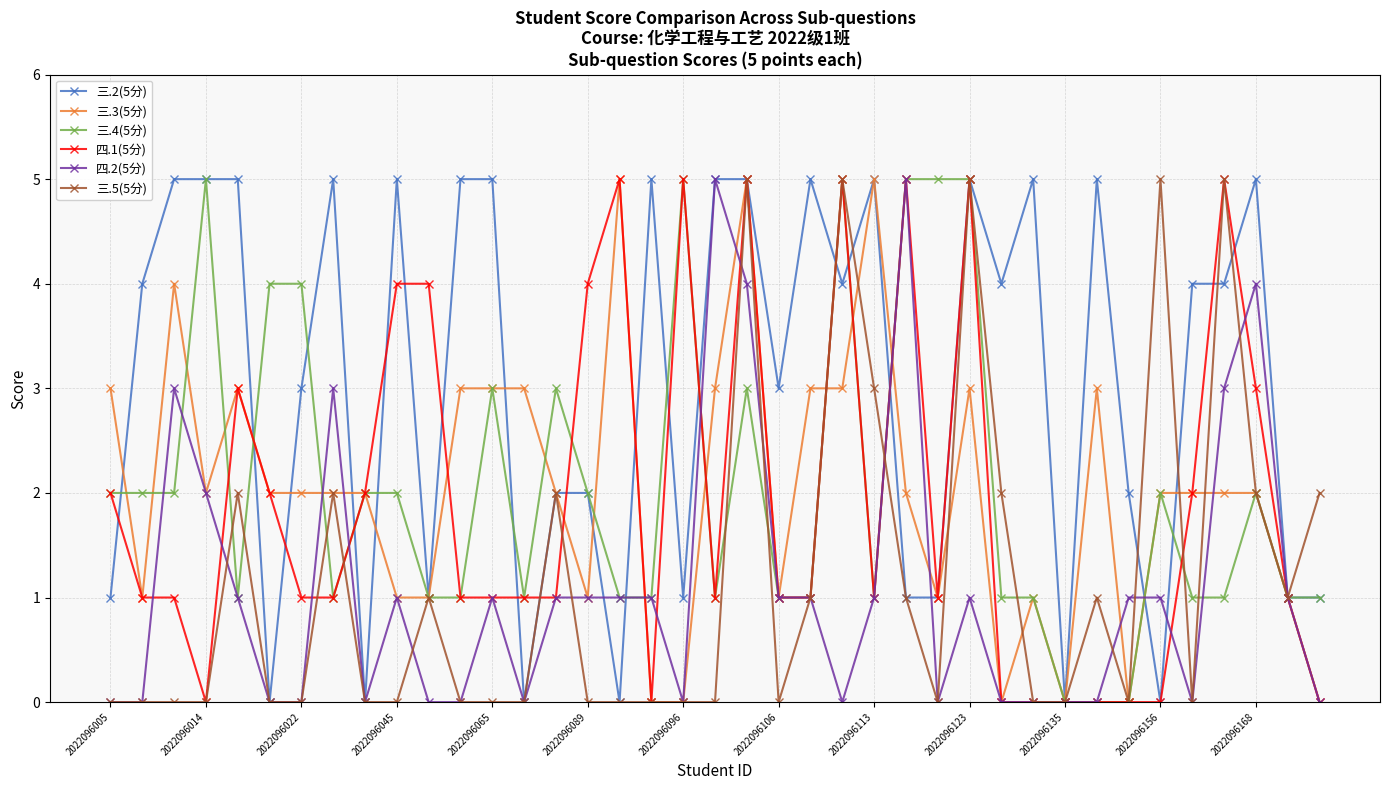

Which series has the largest total across all categories?

三.2(5分)